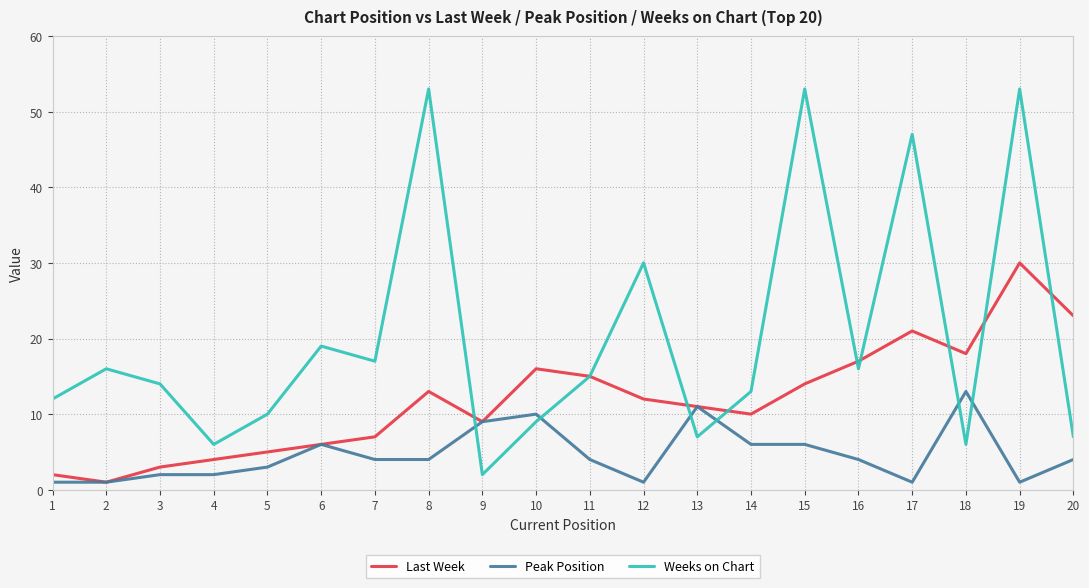

How many interior local valleys does the Weeks on Chart series have?

6